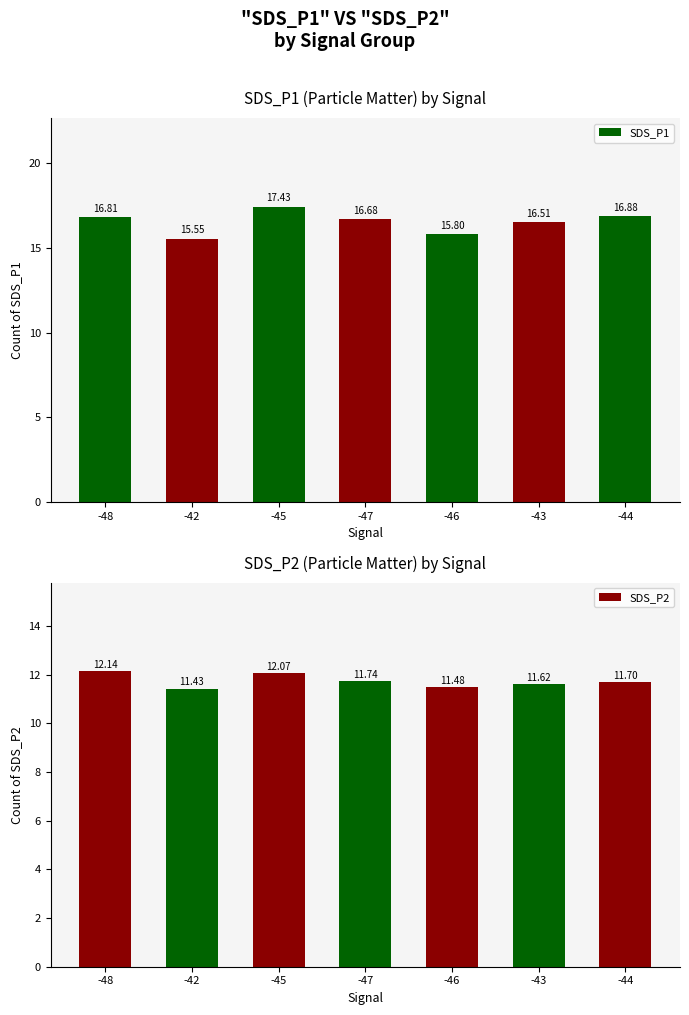

What are all the series names shown in the legend?

SDS_P1, SDS_P2